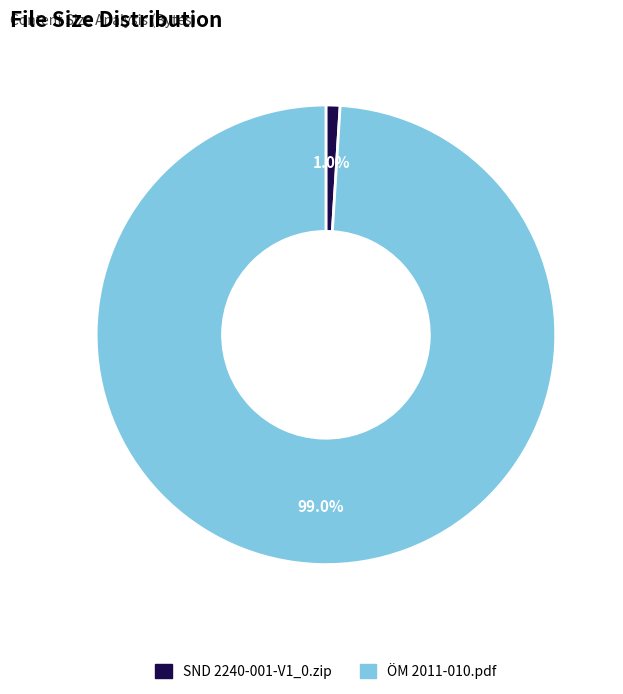

To the nearest percent, what portion does ÖM 2011-010.pdf represent?

99%